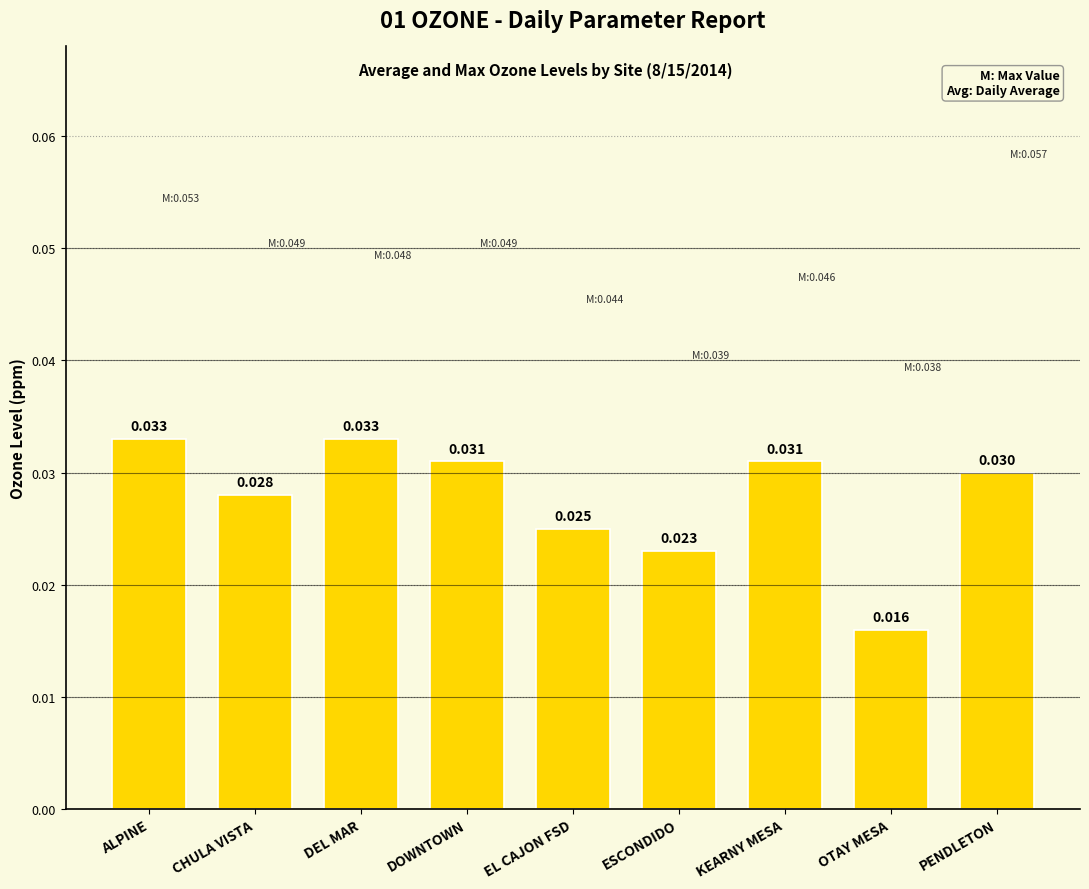

At which label is the value closest to 0?

OTAY MESA